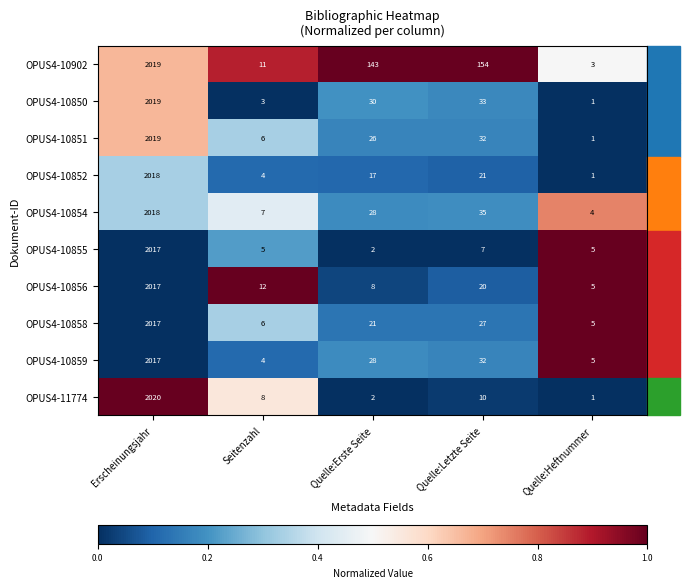

At which category does the chart reach its minimum across all series?

Quelle:Heftnummer